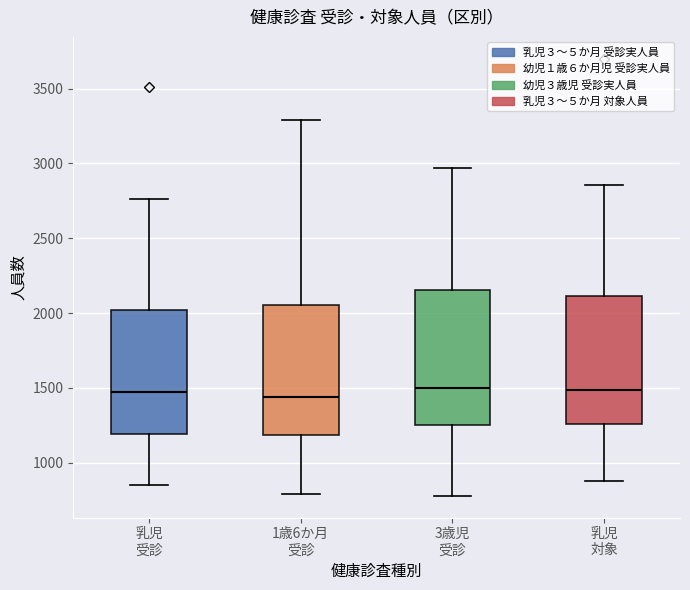

Where does the upper whisker of the box for 乳児 受診 end on the y-axis? The values are not printed on the chart, so give them approximately, as read against the axis.

2750